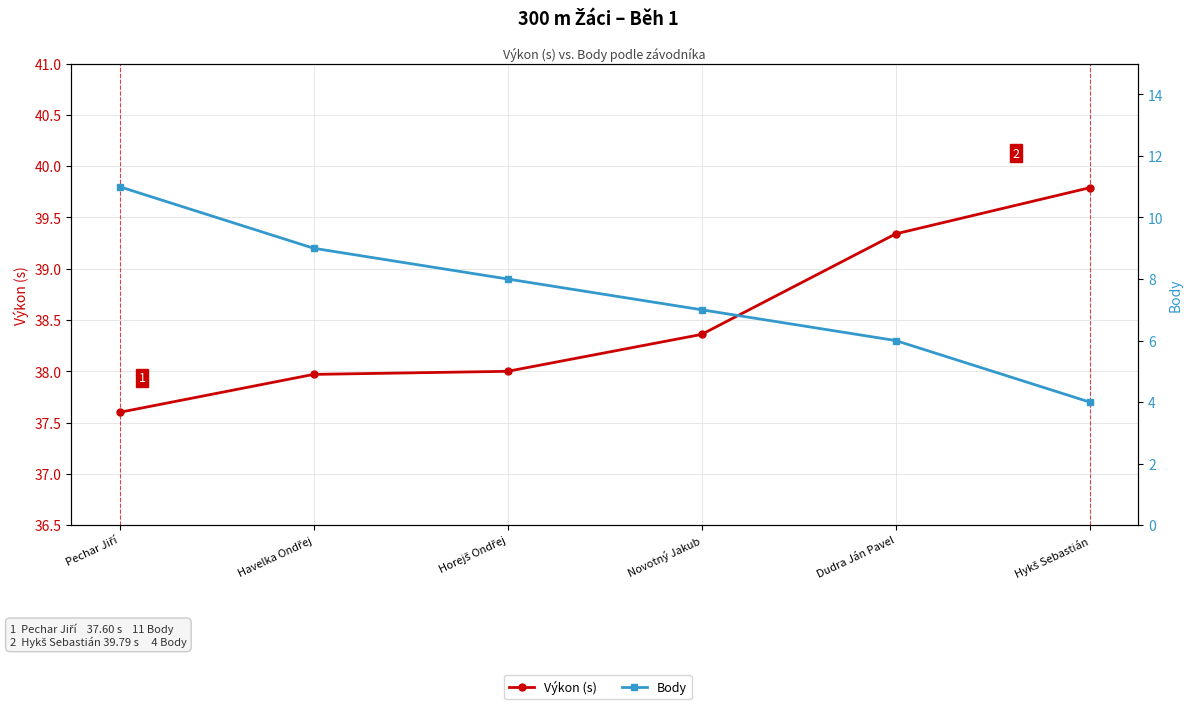

What is the maximum value for Výkon (s)?

39.8